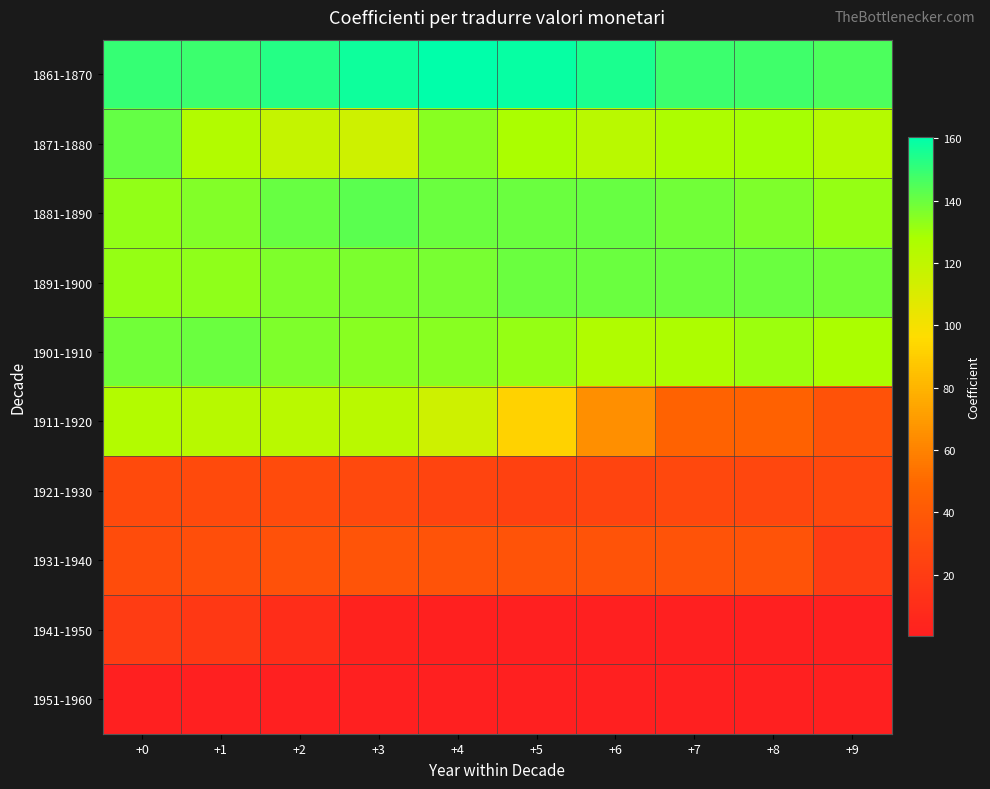

Which series has the largest total across all categories?

1861-1870